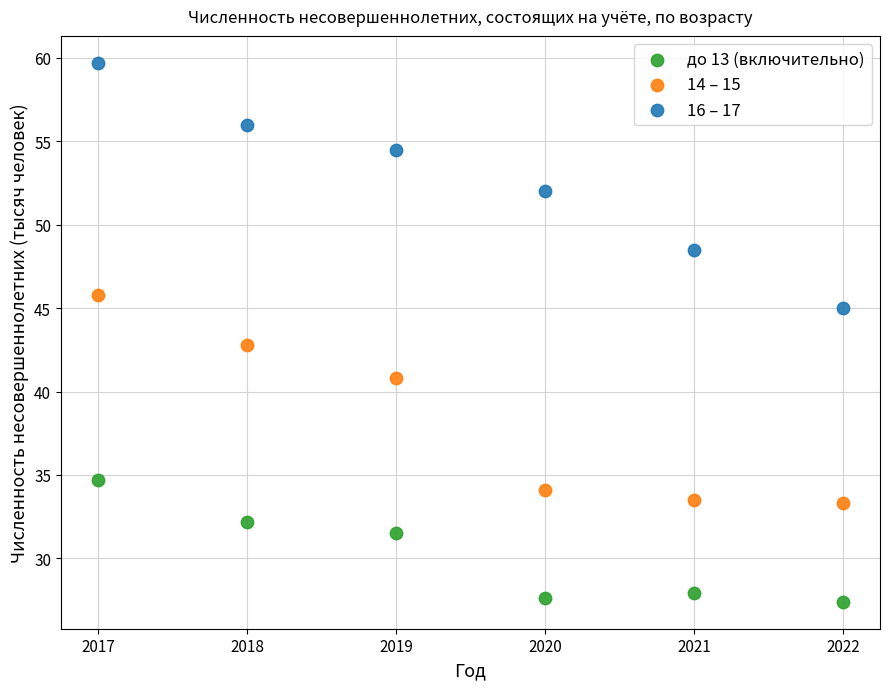

Which series contains the lowest Y value?

до 13 (включительно)